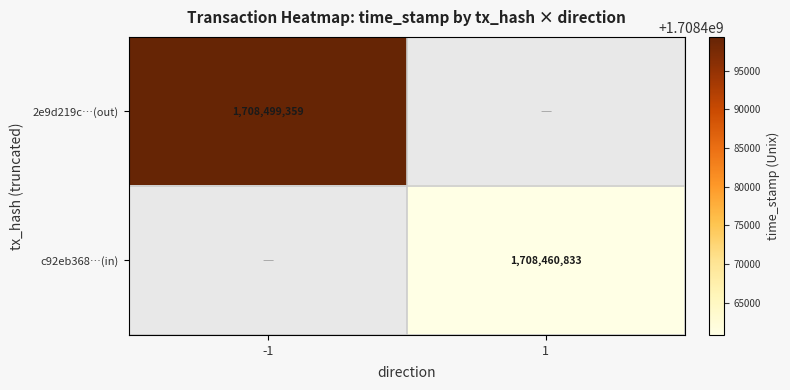

The value of 2e9d219c…(out) at -1 is 389586077. True or false?

False